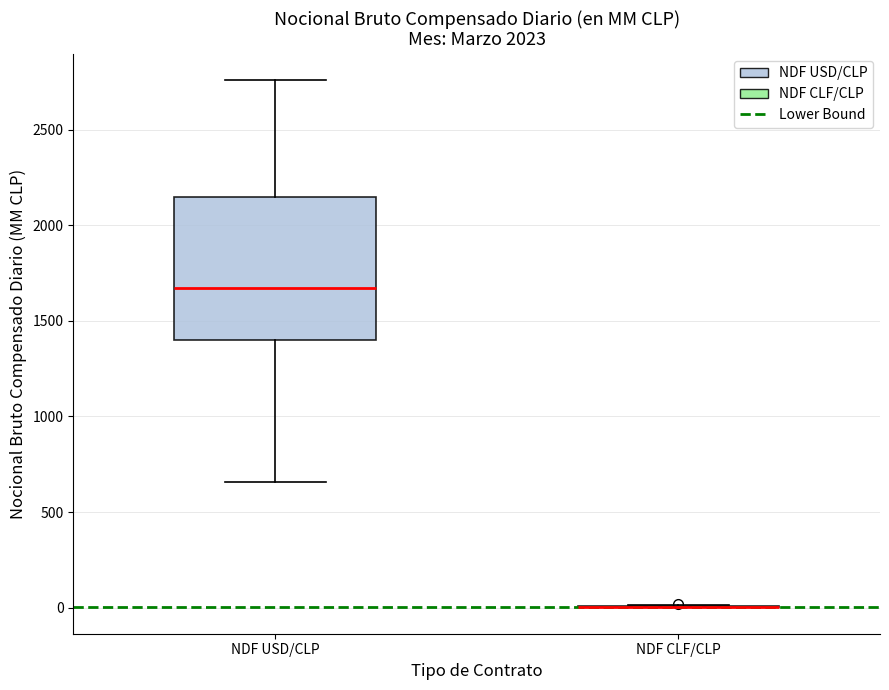

Comparing the boxes themselves (not the whiskers), which one is the tallest?

NDF USD/CLP